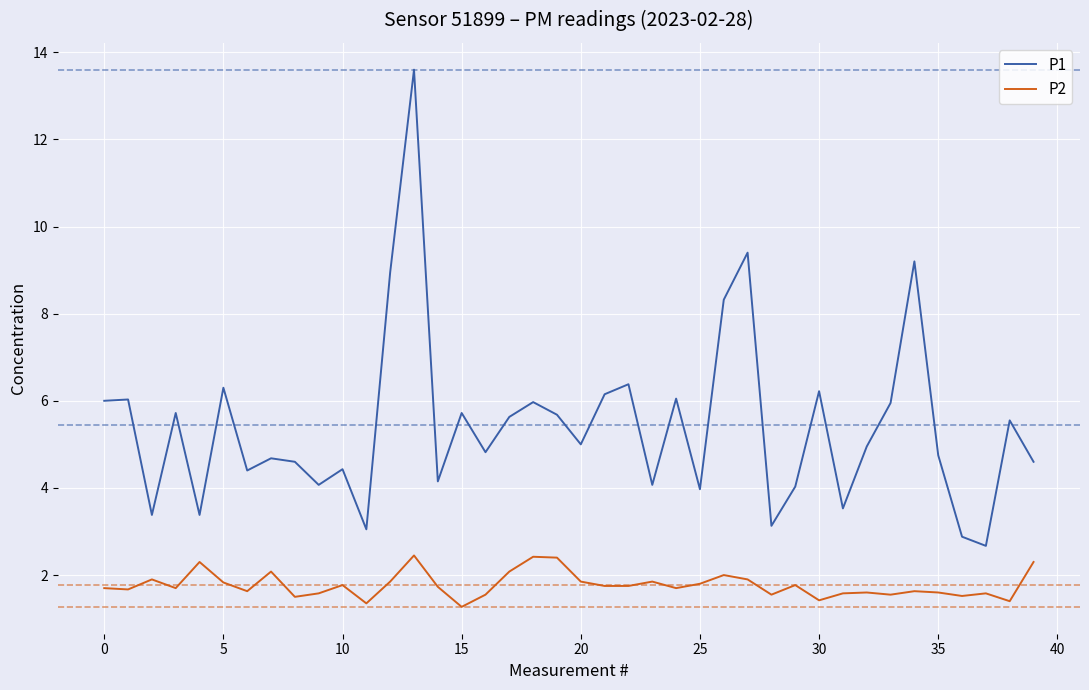

What is the difference between the maximum and minimum values in the P2 series?

1.2